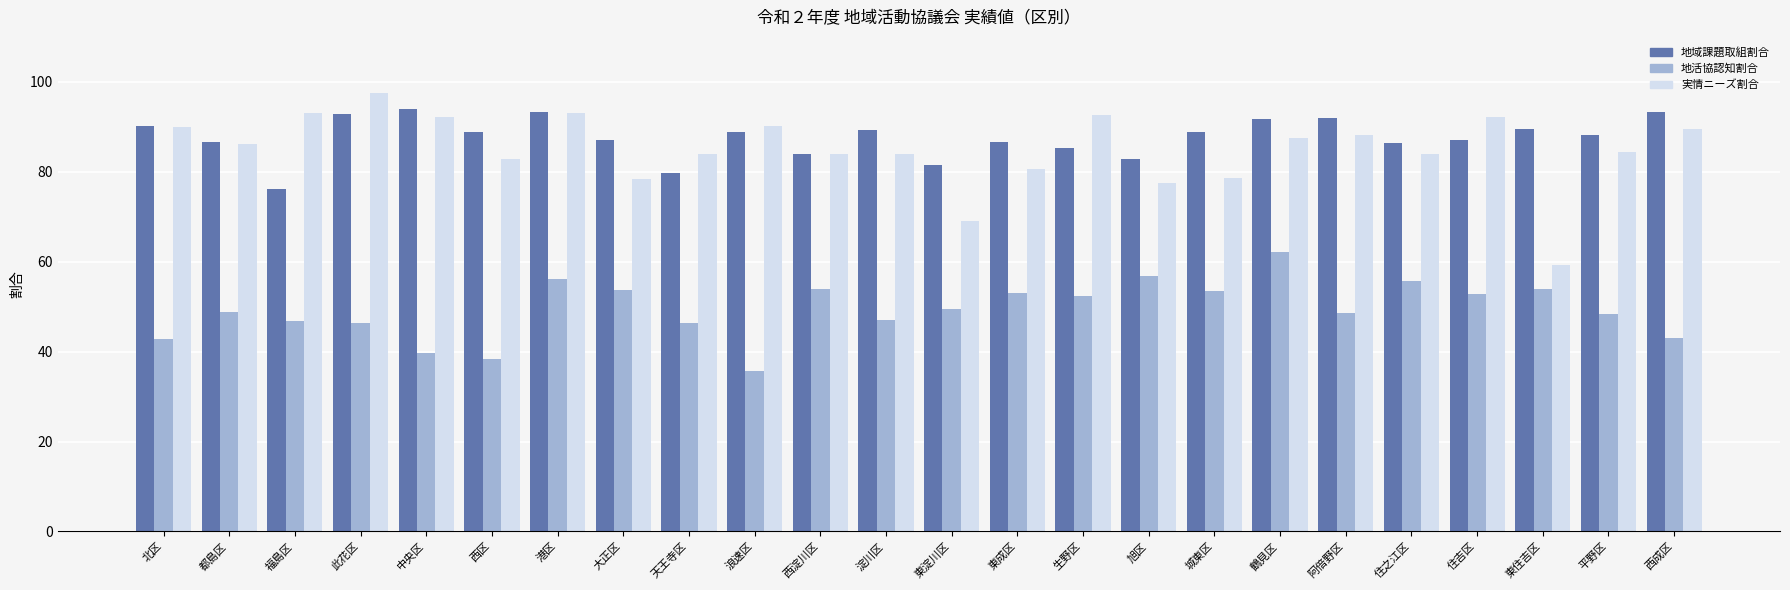

Count the number of categories in the chart.

24